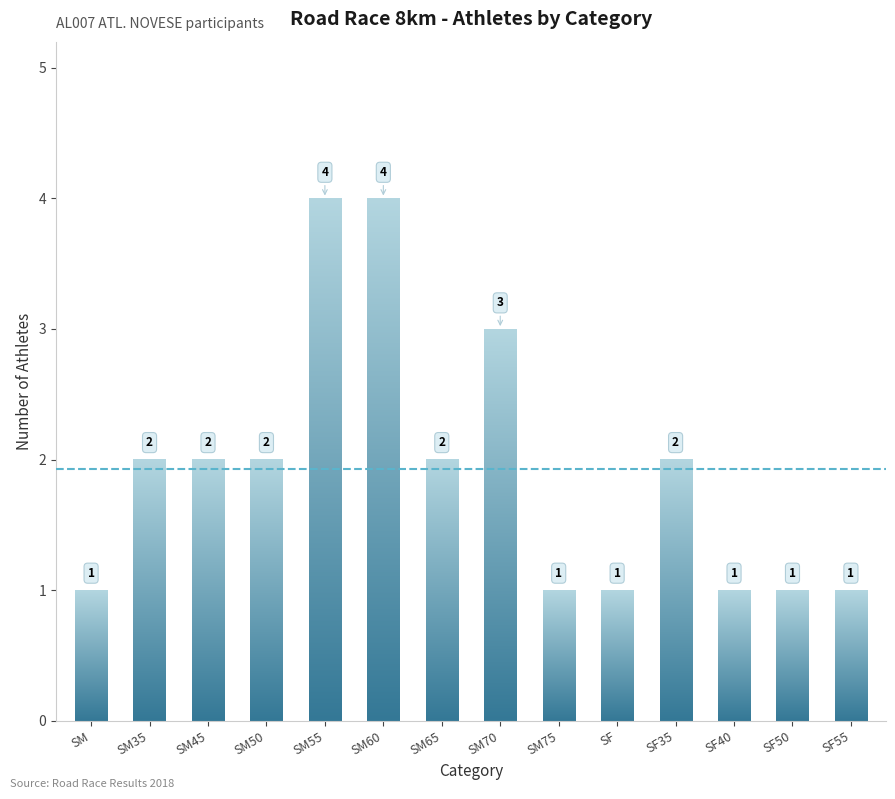

Is it true that the value at SM35 is 3?

False